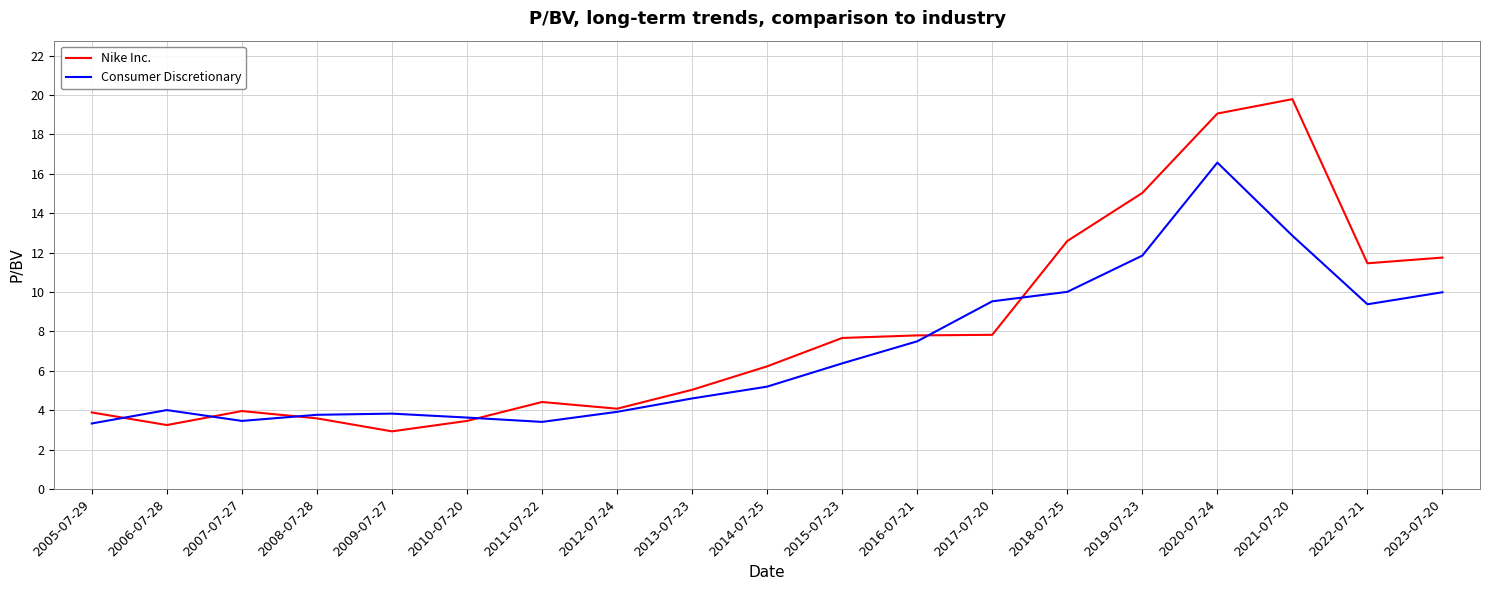

How many lines are shown in the chart?

2